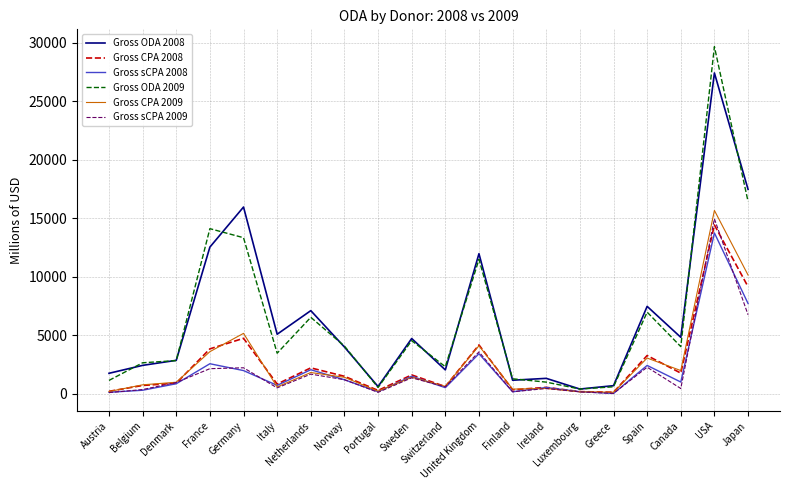

Which series has the widest spread of values?

Gross ODA 2009